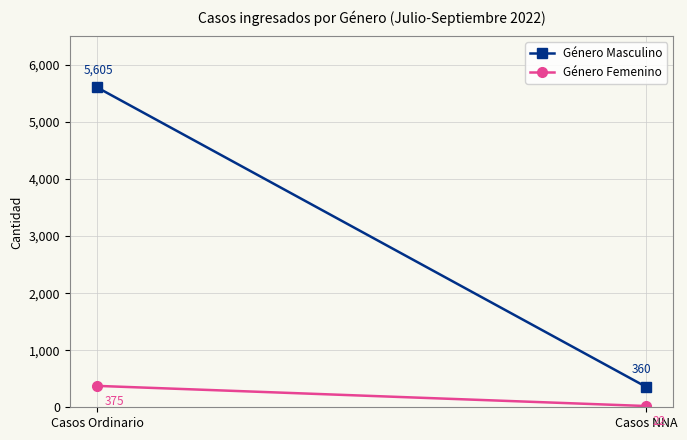

Between Casos NNA and Casos Ordinario, which is larger?

Casos Ordinario